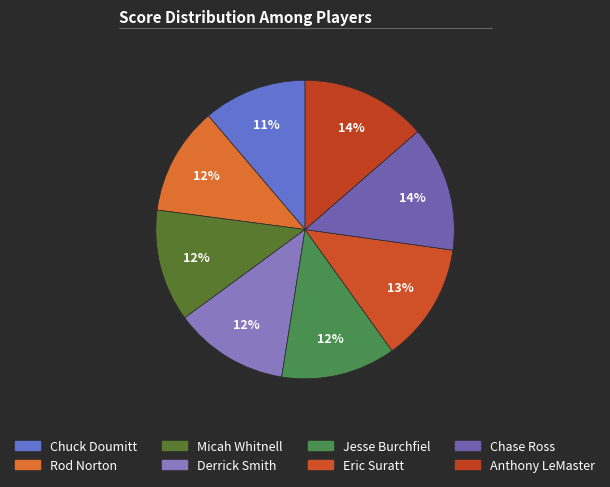

How many segments does this pie chart have?

8